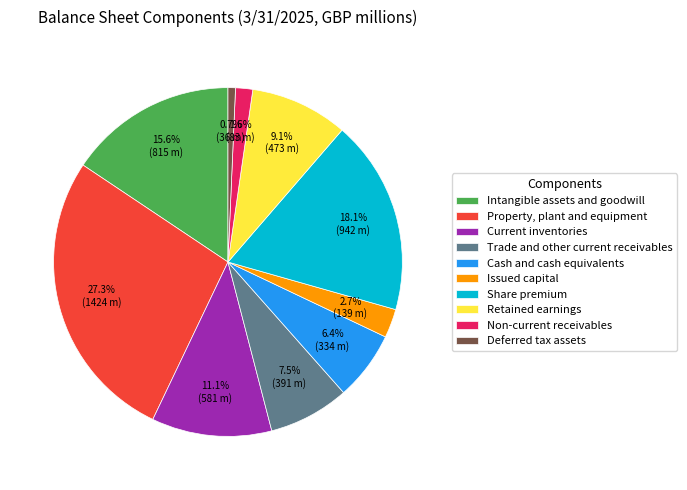

To the nearest percent, what portion does Deferred tax assets represent?

1%